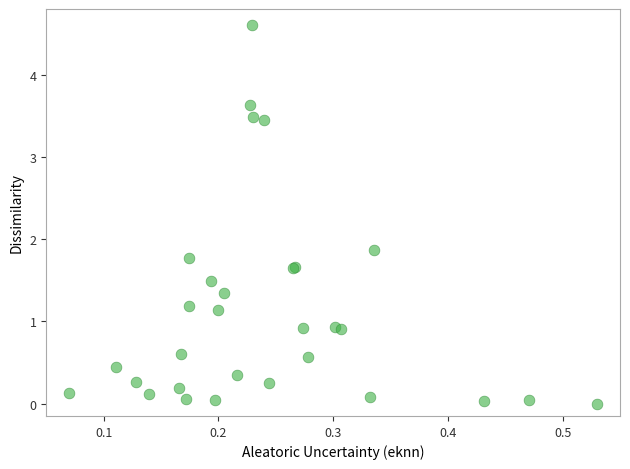

What Y value in the scatter plot is closest to 2?

1.9